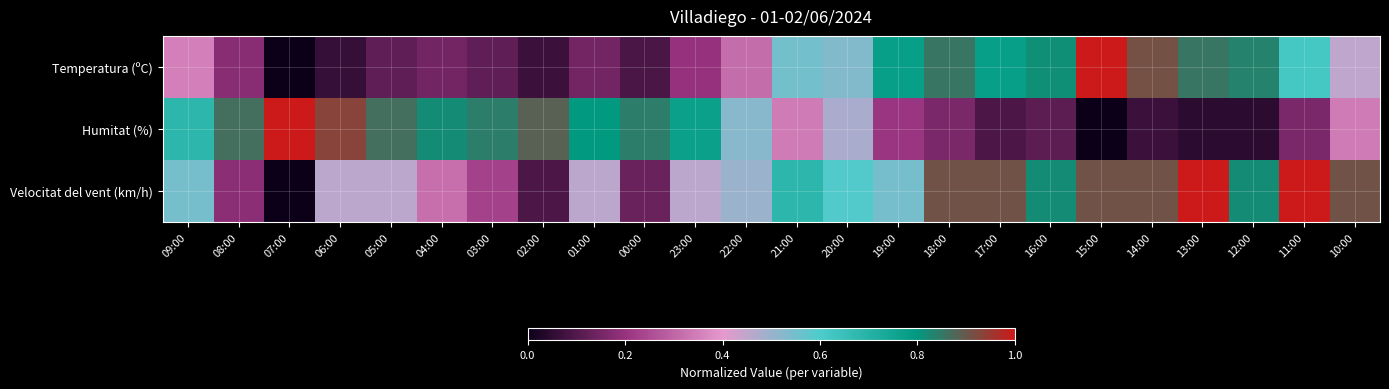

Which category has the lowest value across all series?

07:00